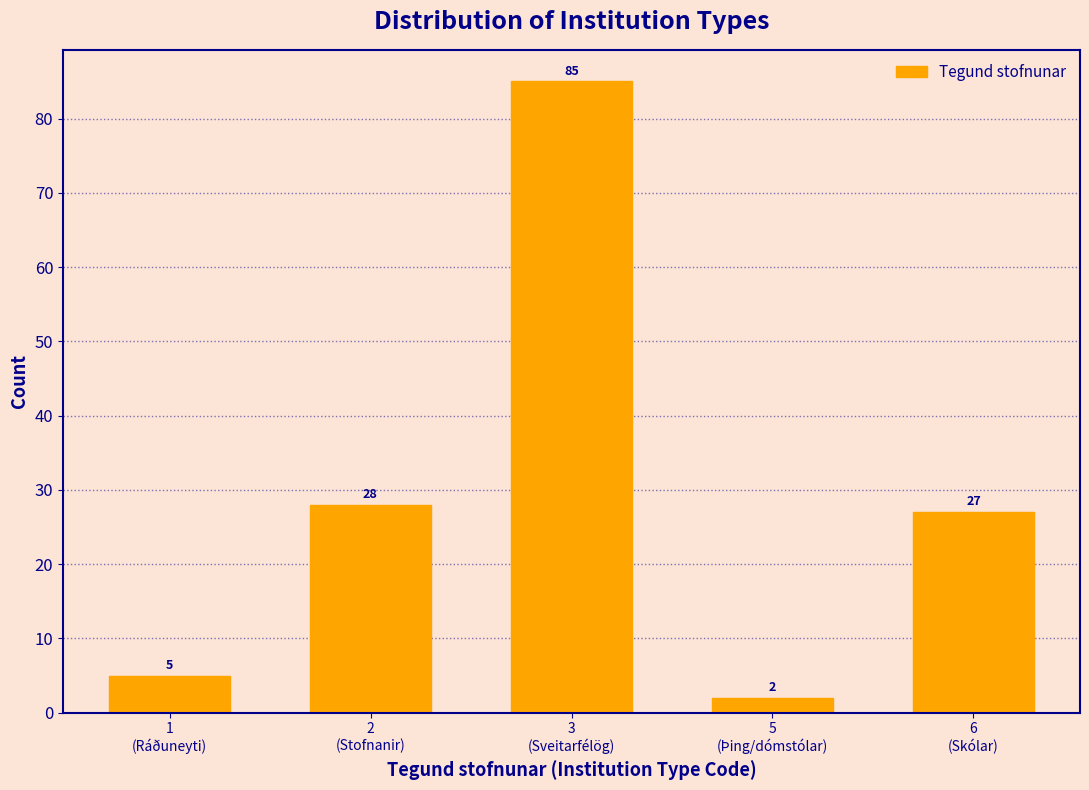

Reading right to left, extract all data points from this chart.

27	2	85	28	5